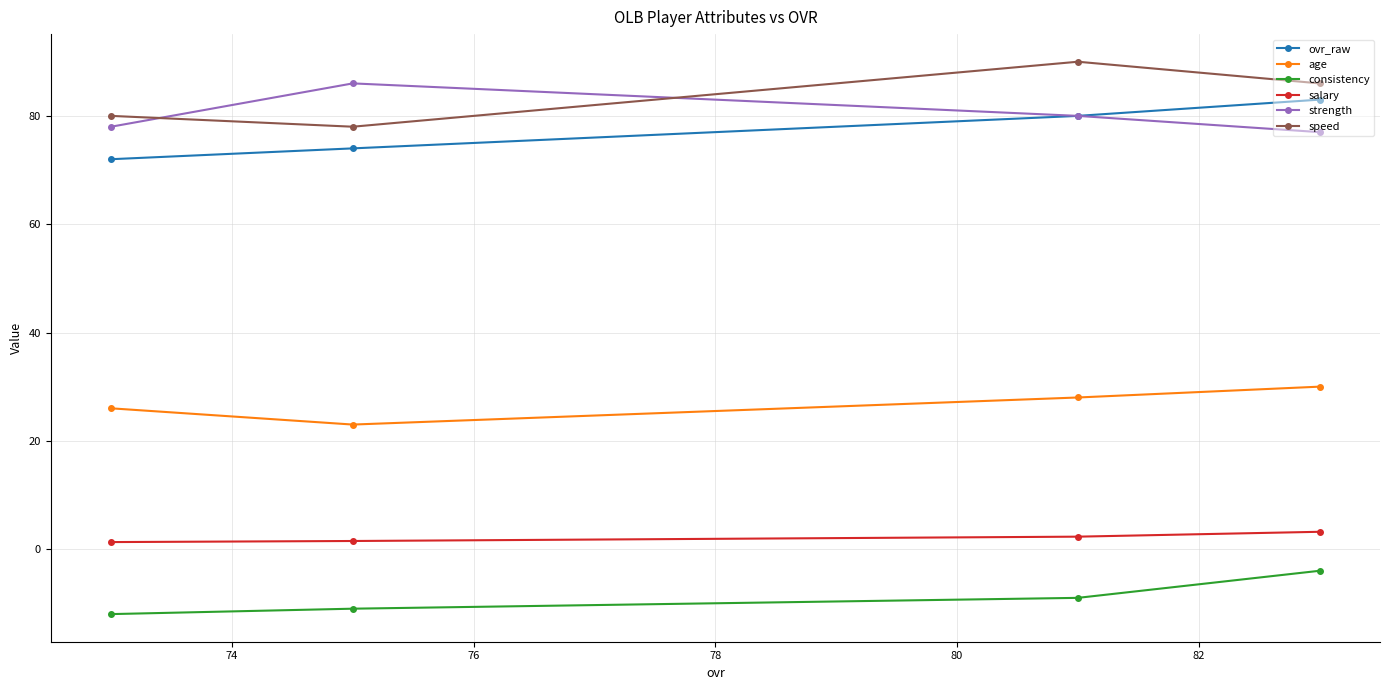

What is the minimum value shown in the chart?

-12.0